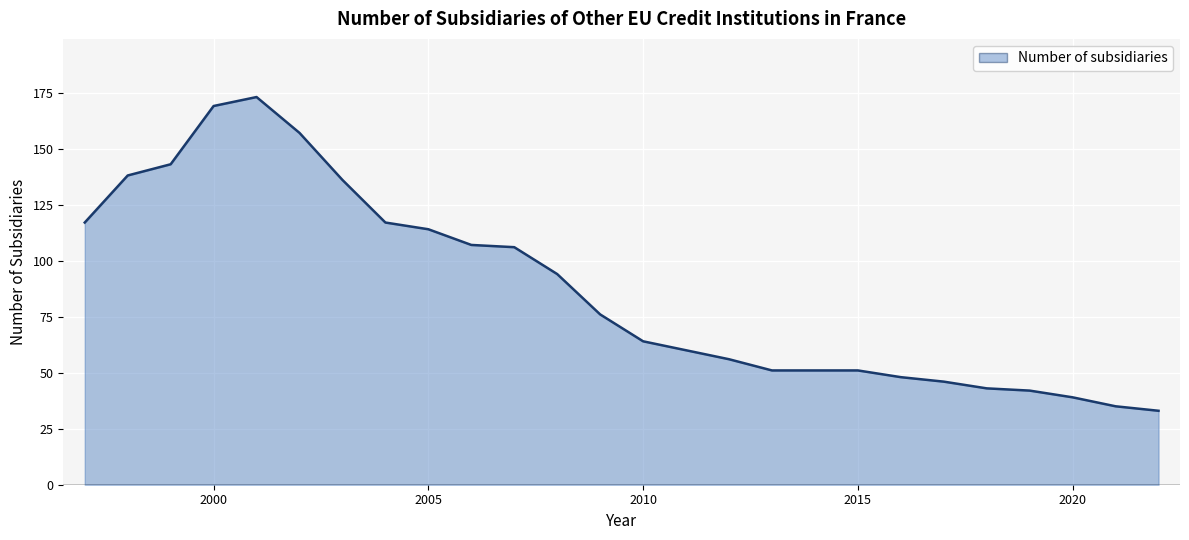

What is the difference between the maximum and minimum values?

140